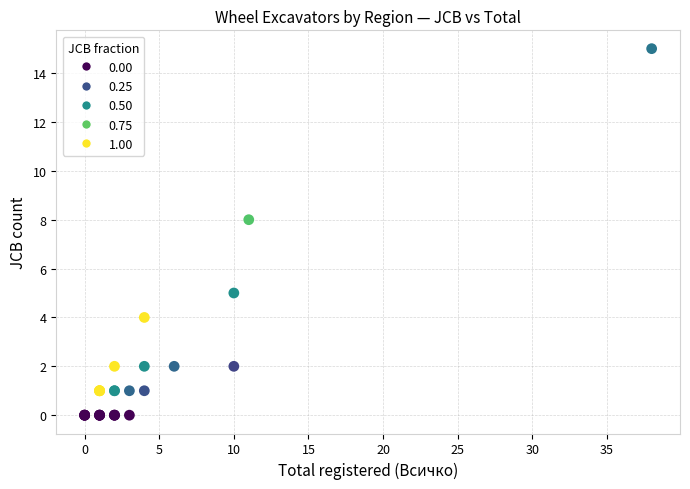

What Y value in the scatter plot is closest to 7?

8